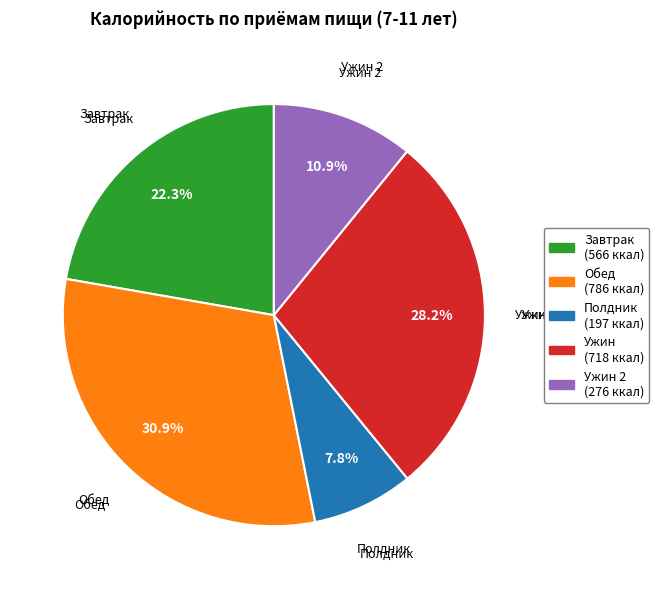

Count the number of slices in the pie.

5